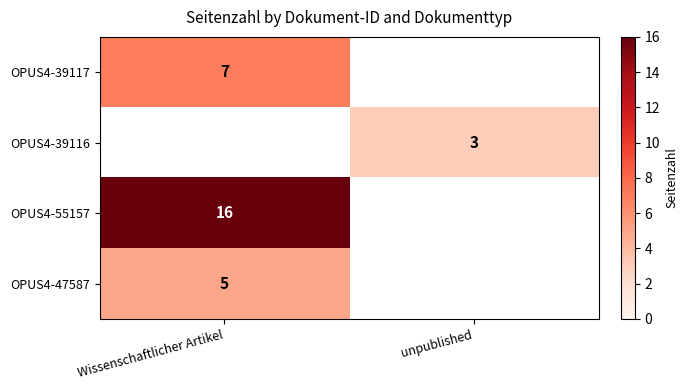

The value of OPUS4-39116 at unpublished is 5. True or false?

False